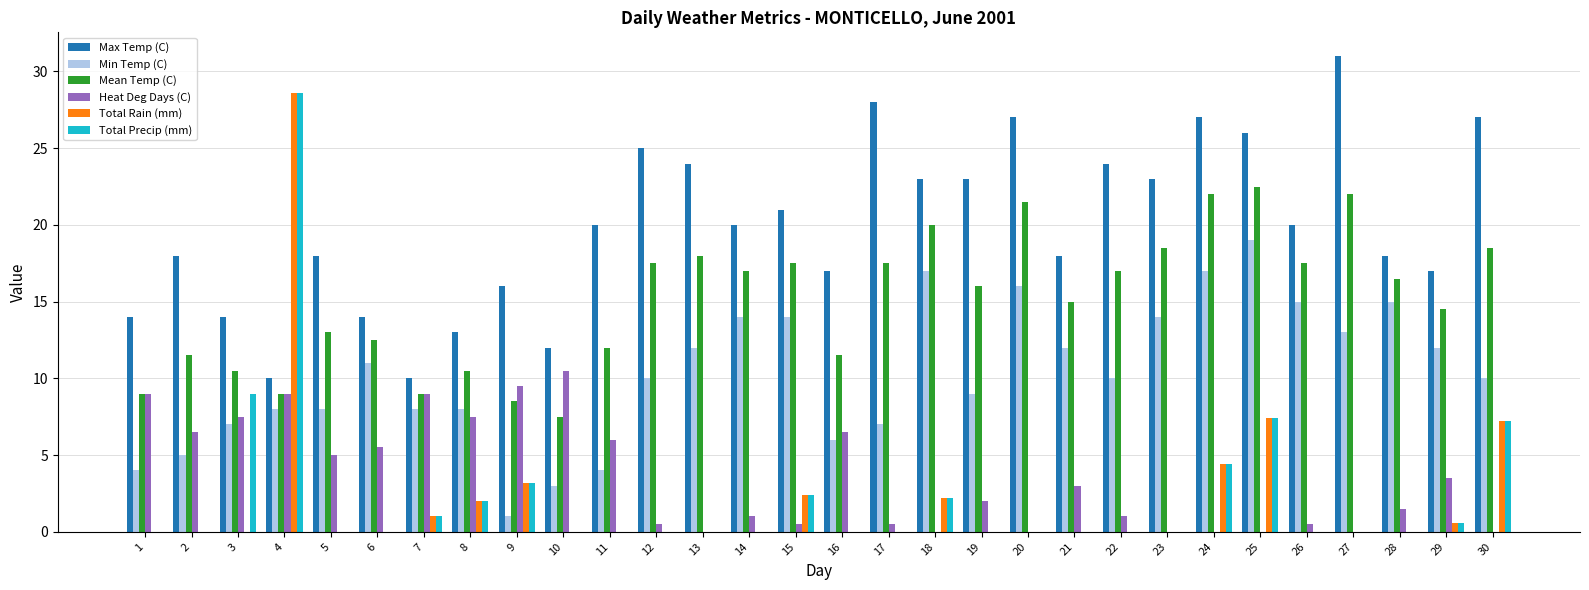

What is the total value across all series at 24?

74.8